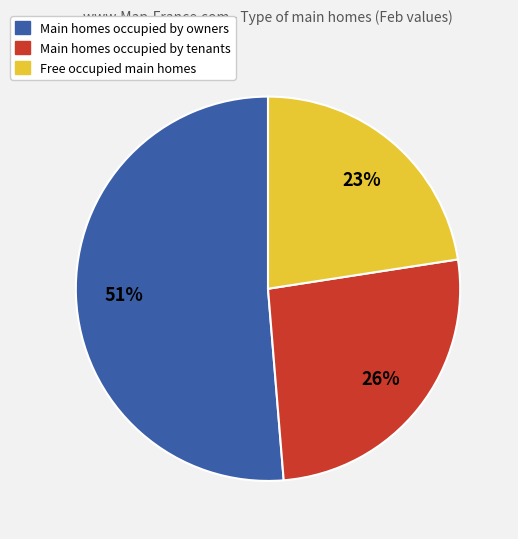

To the nearest percent, what is the average slice percentage?

33%